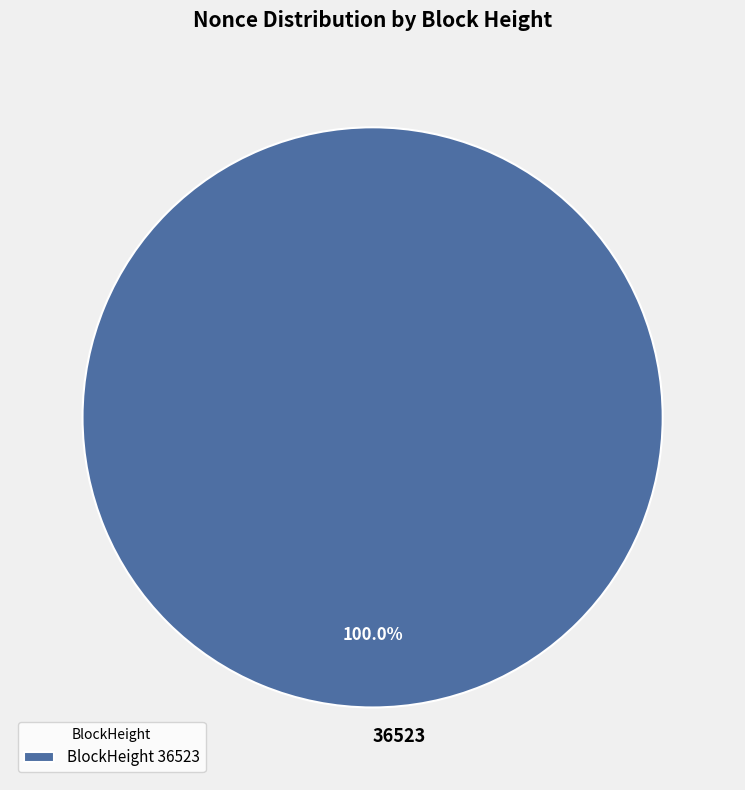

Does any single category account for the majority?

Yes